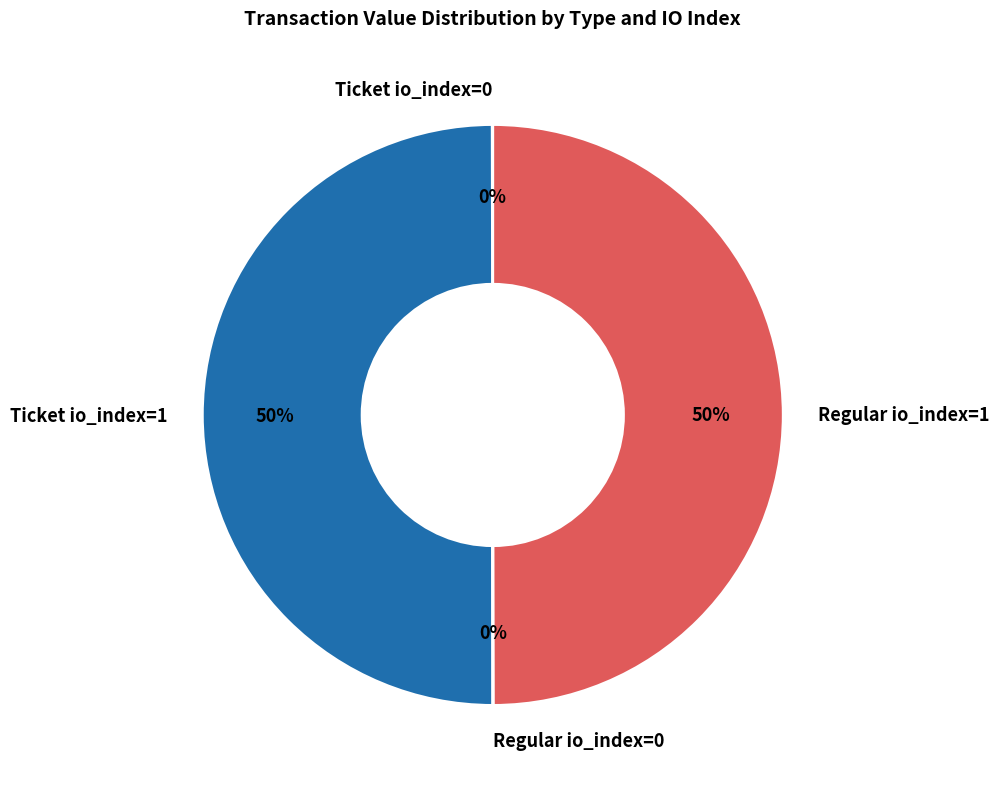

True or false: Ticket io_index=1 accounts for 57% of the total.

False